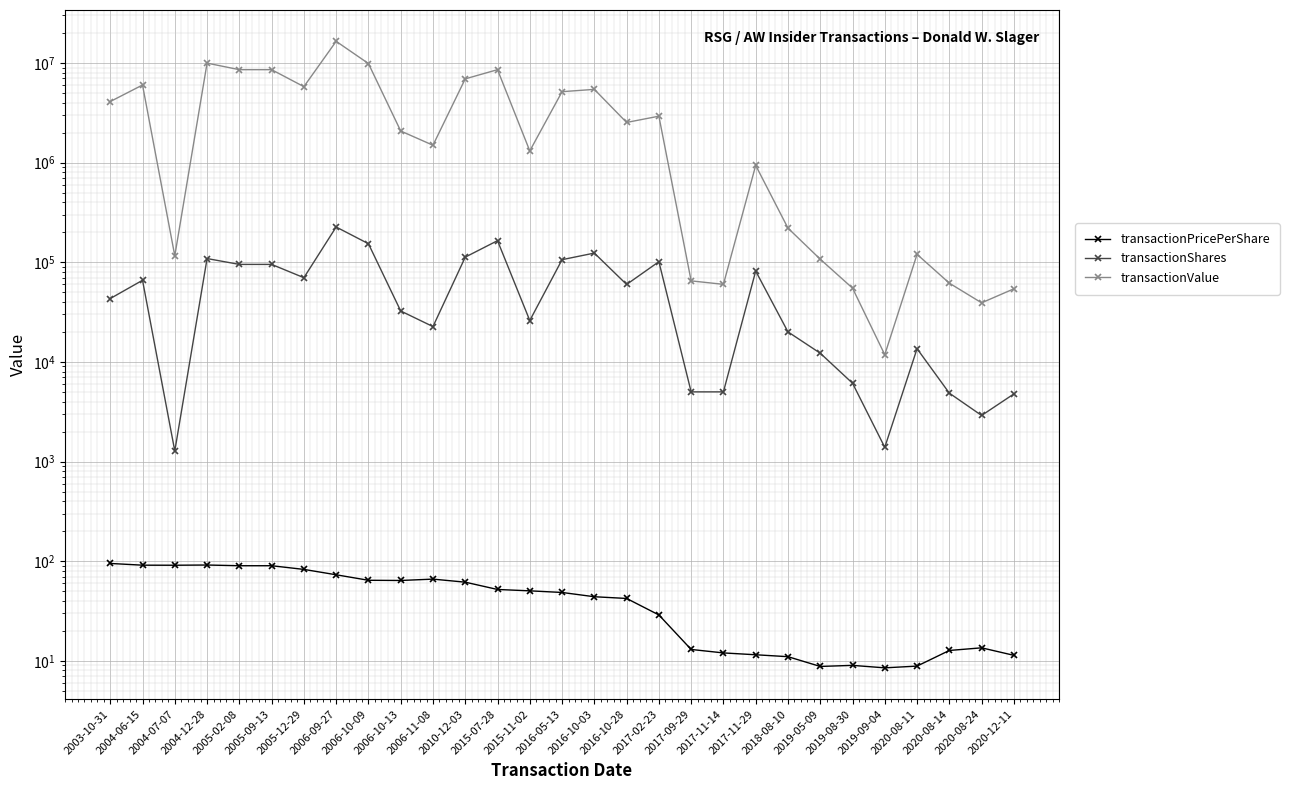

How many categories are shown in the chart?

29